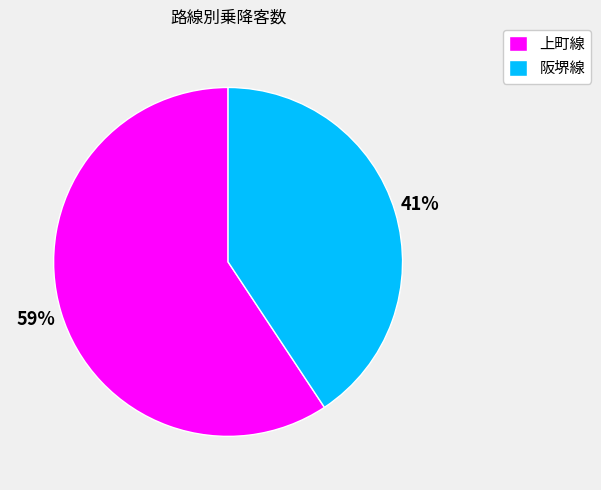

Do 阪堺線 and 上町線 together represent more than half of the pie?

Yes